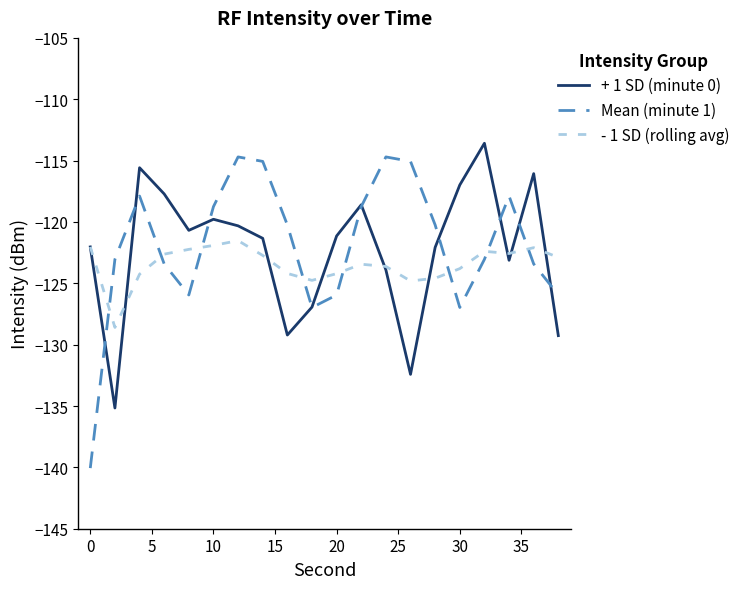

True or false: Mean (minute 1) and - 1 SD (rolling avg) intersect in this chart.

True